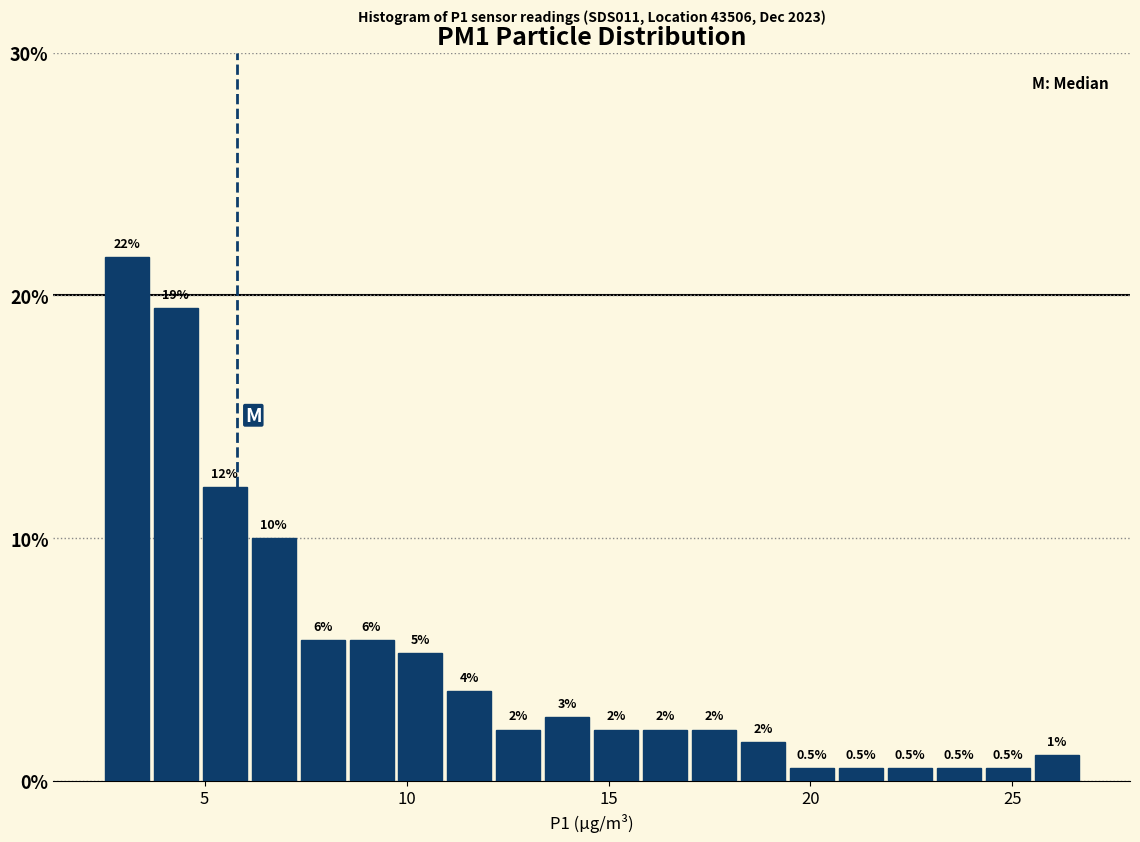

Read against the x-axis, roughly where is the centre of the tallest bar?

3.0